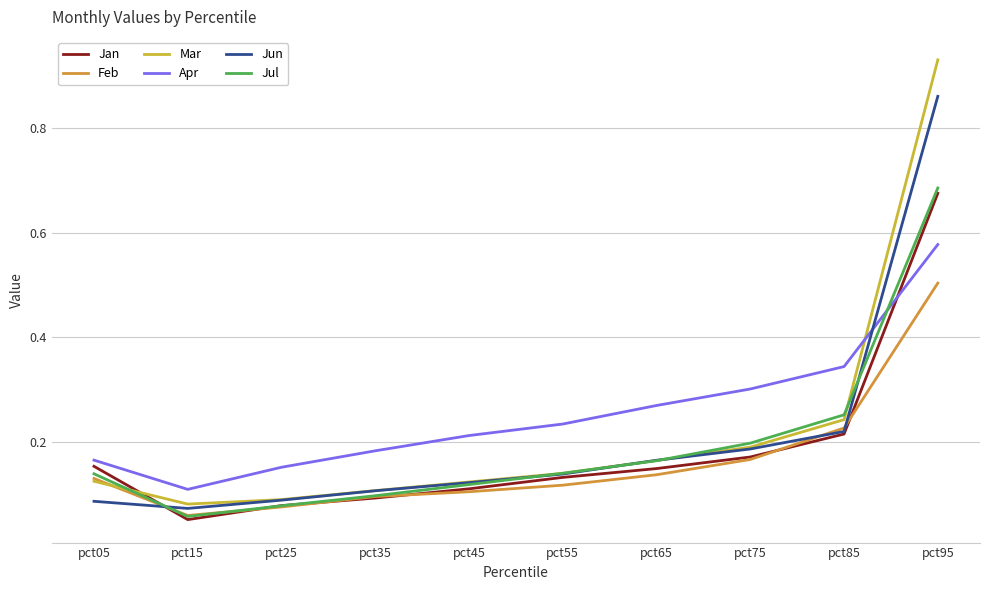

At which label does Jan reach its peak?

pct95